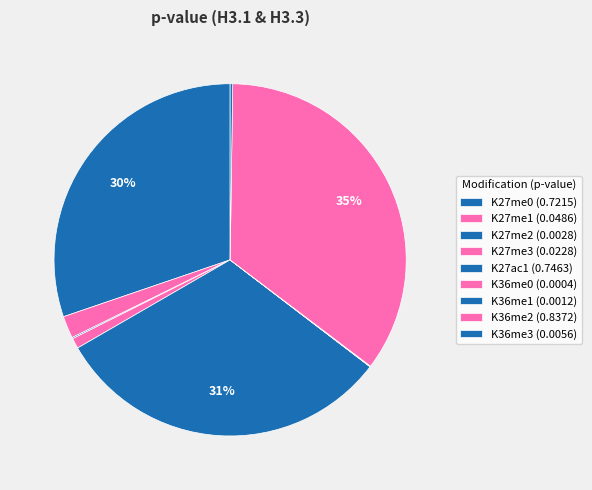

Rank the categories by value from lowest to highest.

K36me0, K36me1, K27me2, K36me3, K27me3, K27me1, K27me0, K27ac1, K36me2